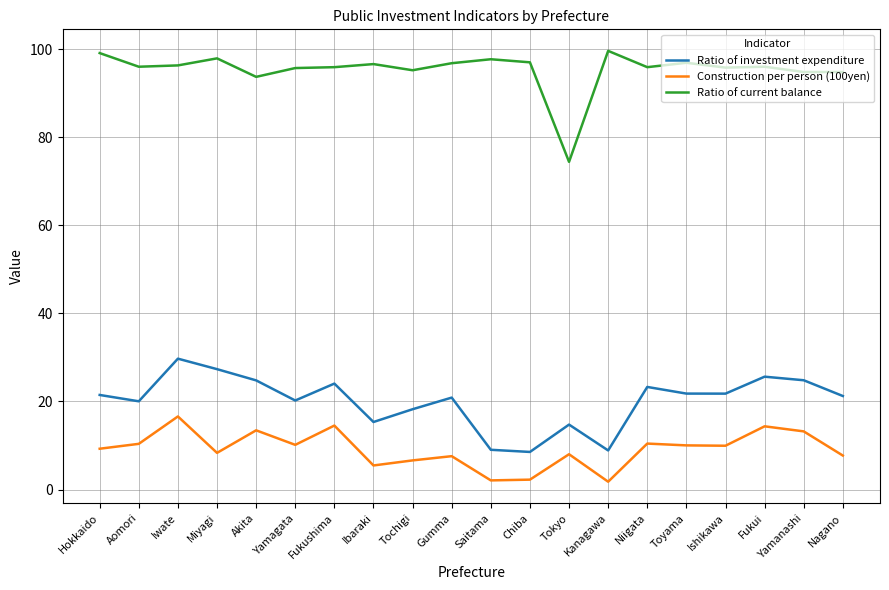

Which category has the highest value in the Construction per person (100yen) series?

Iwate